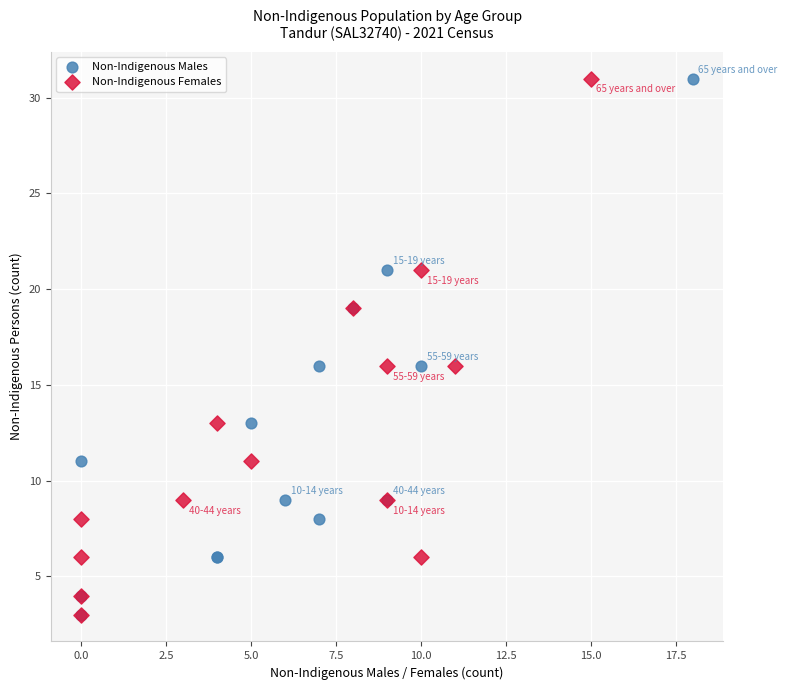

What are all the series names shown in the legend?

Non-Indigenous Males, Non-Indigenous Females